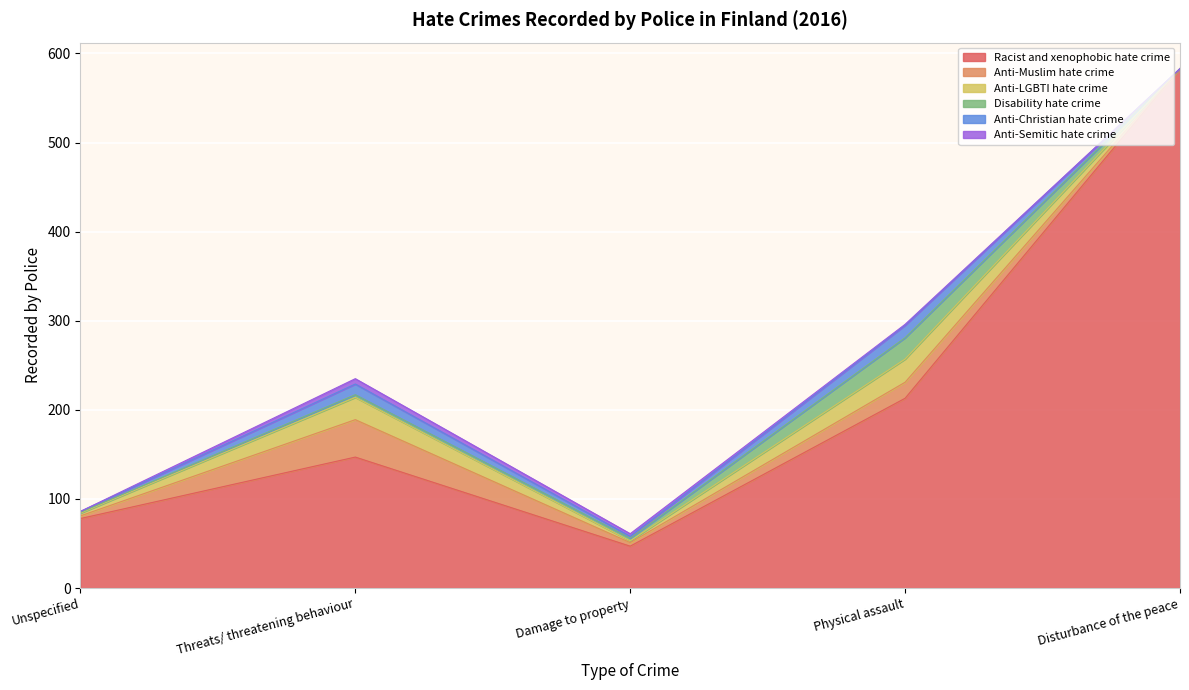

True or false: Anti-Semitic hate crime has a value of 2 at Physical assault.

False